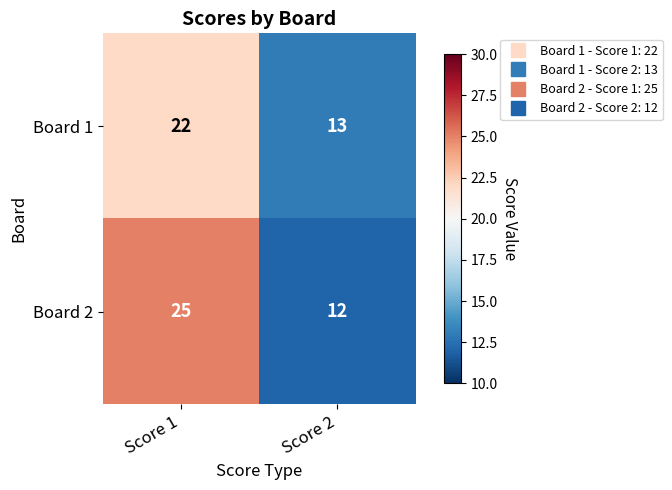

What is the total value across all series at Score 1?

47